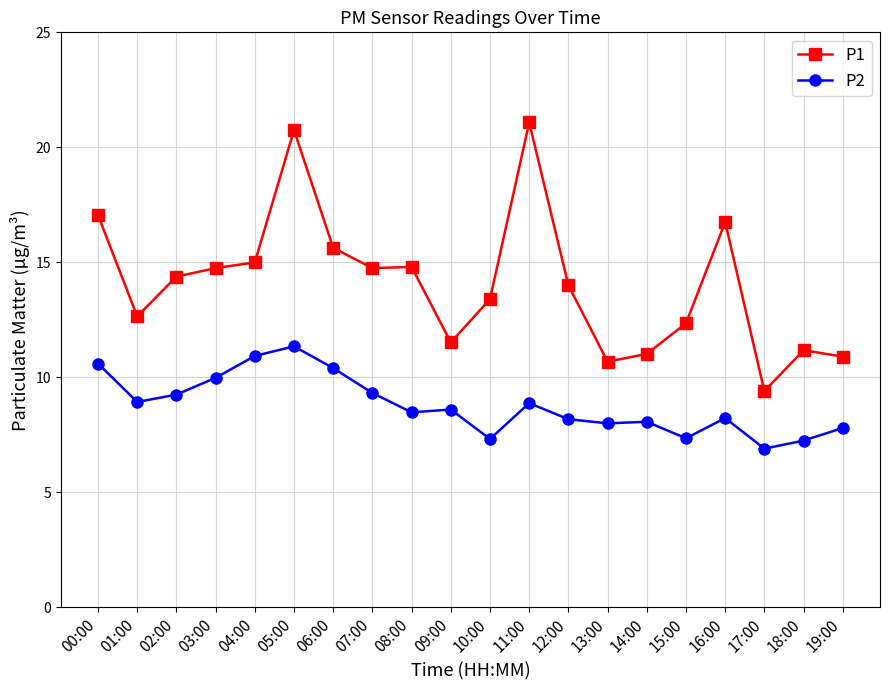

Which series has the largest total across all categories?

P1